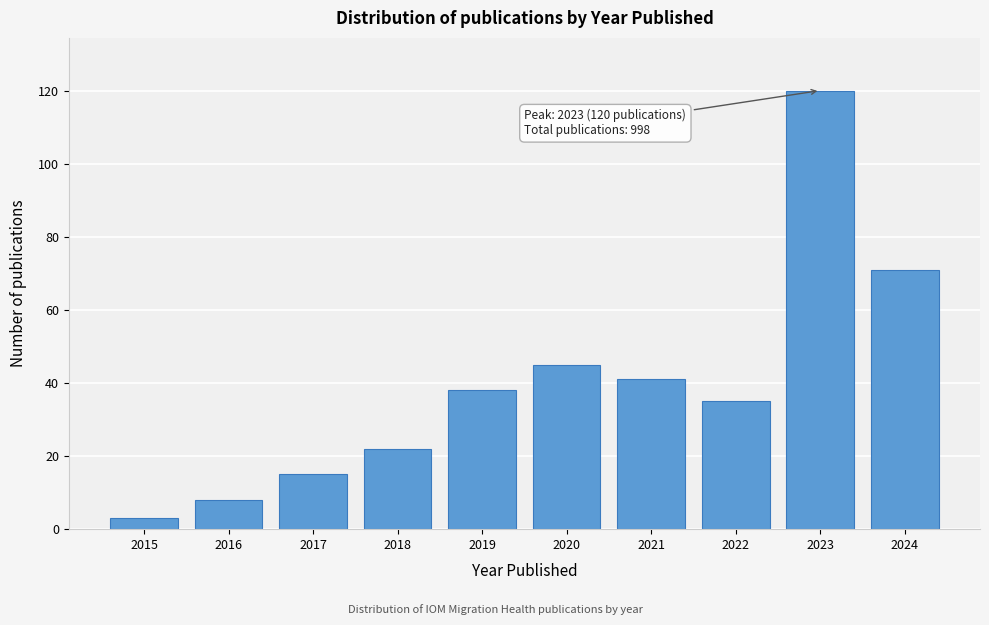

Reading right to left, transcribe all the data shown in this chart.

71	120	35	41	45	38	22	15	8	3